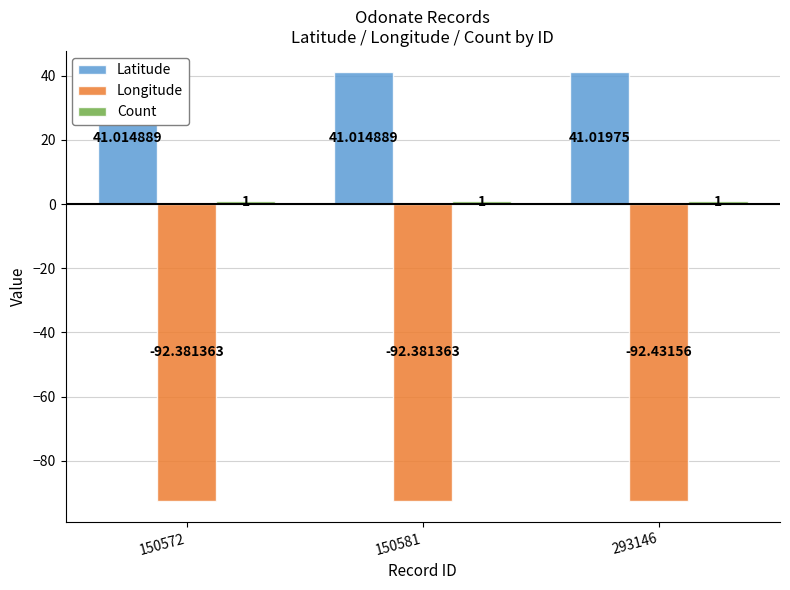

Count the number of categories in the chart.

3